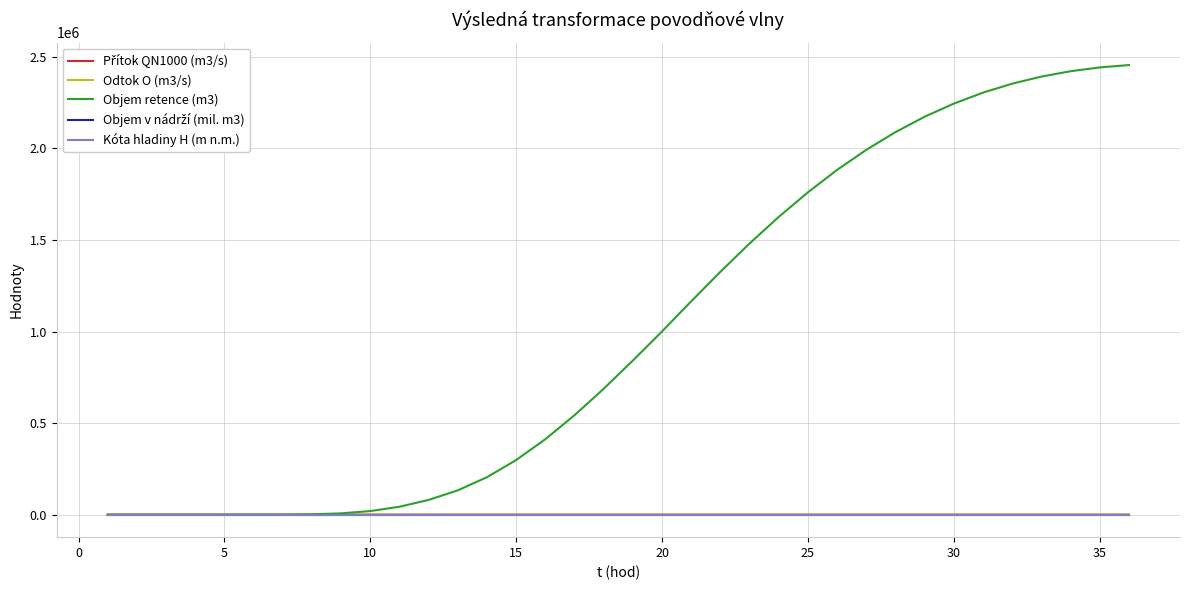

Which series has the largest total across all categories?

Objem retence (m3)